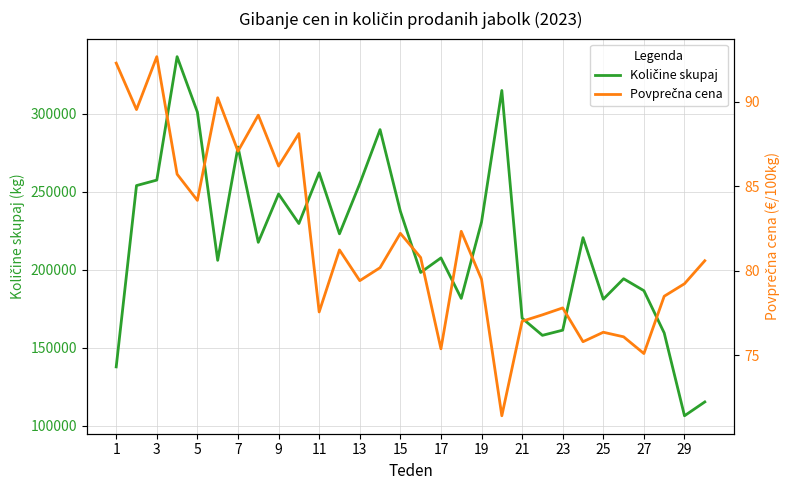

What are all the series names shown in the legend?

Količine skupaj, Povprečna cena